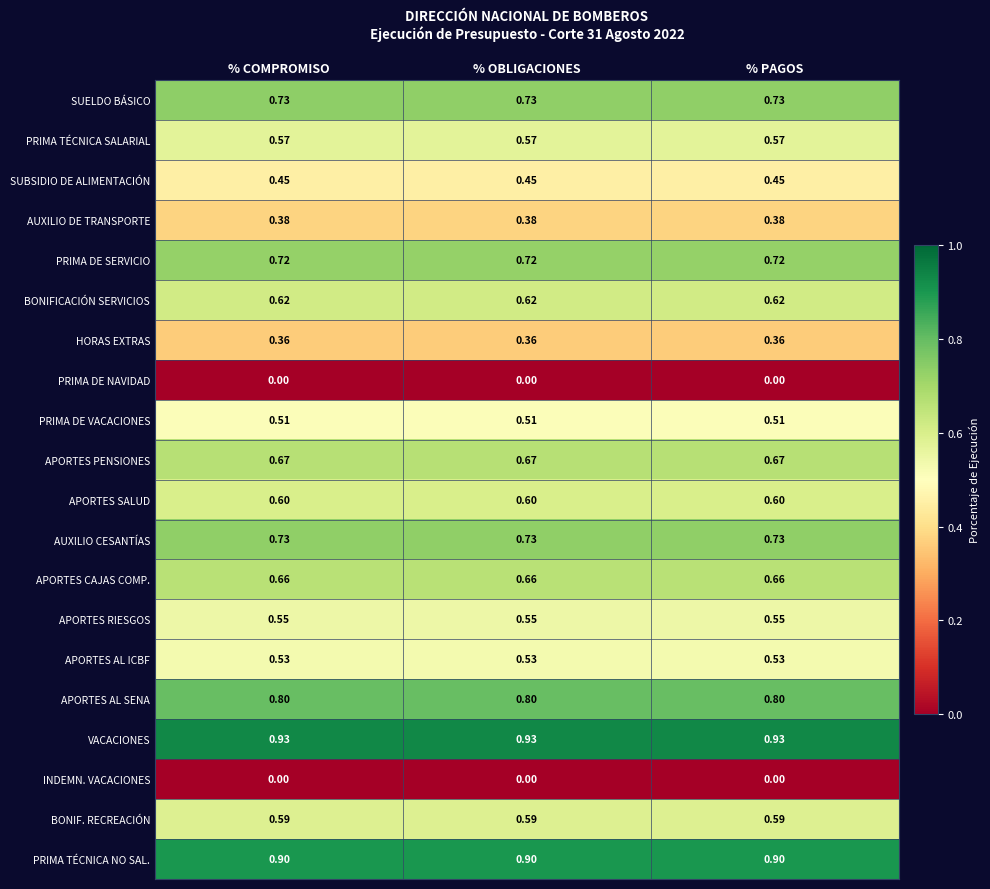

Which series has the largest total across all categories?

VACACIONES